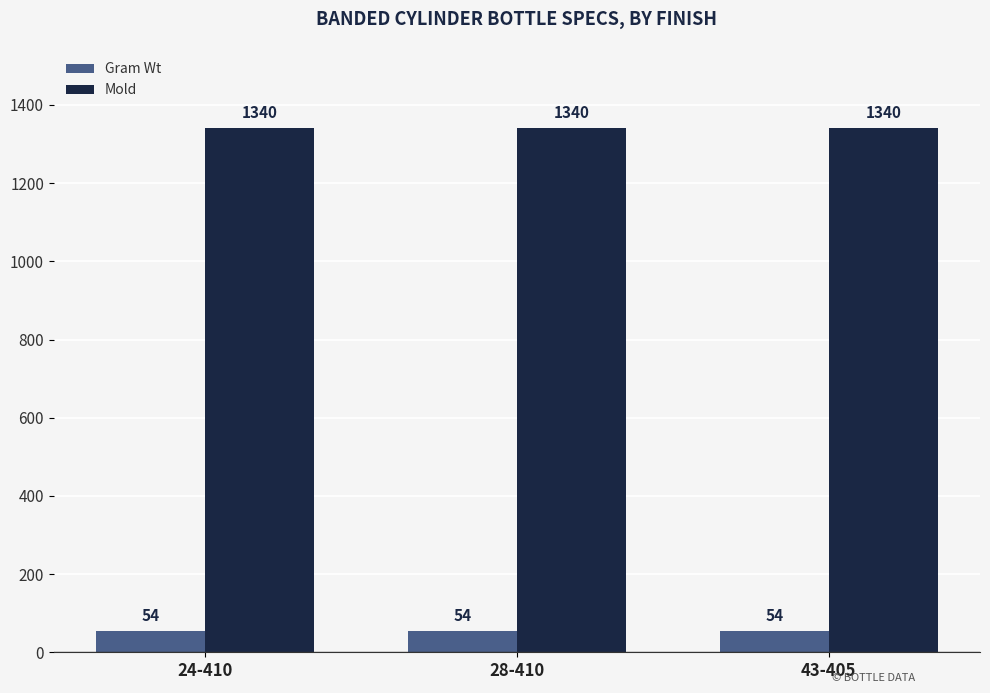

Is the value of Mold at 43-405 greater than the value of Gram Wt at 24-410?

Yes